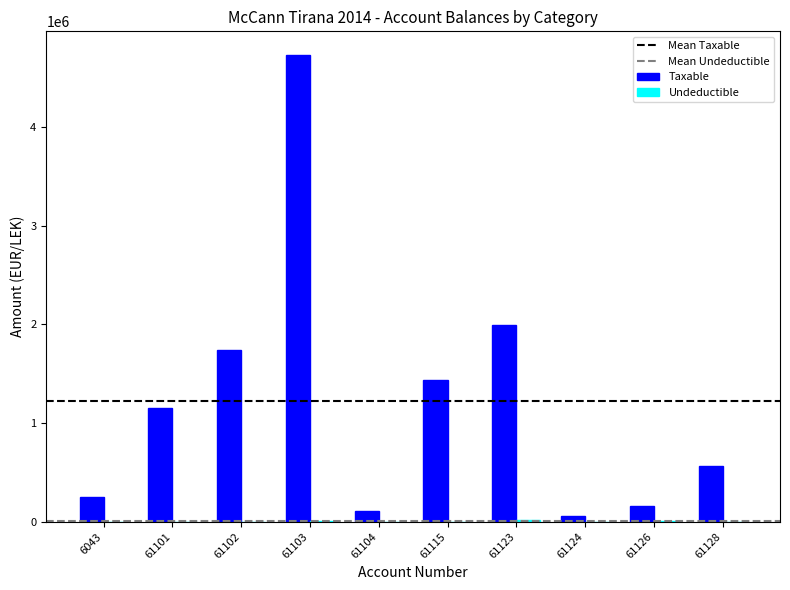

Which series has the largest total across all categories?

Taxable